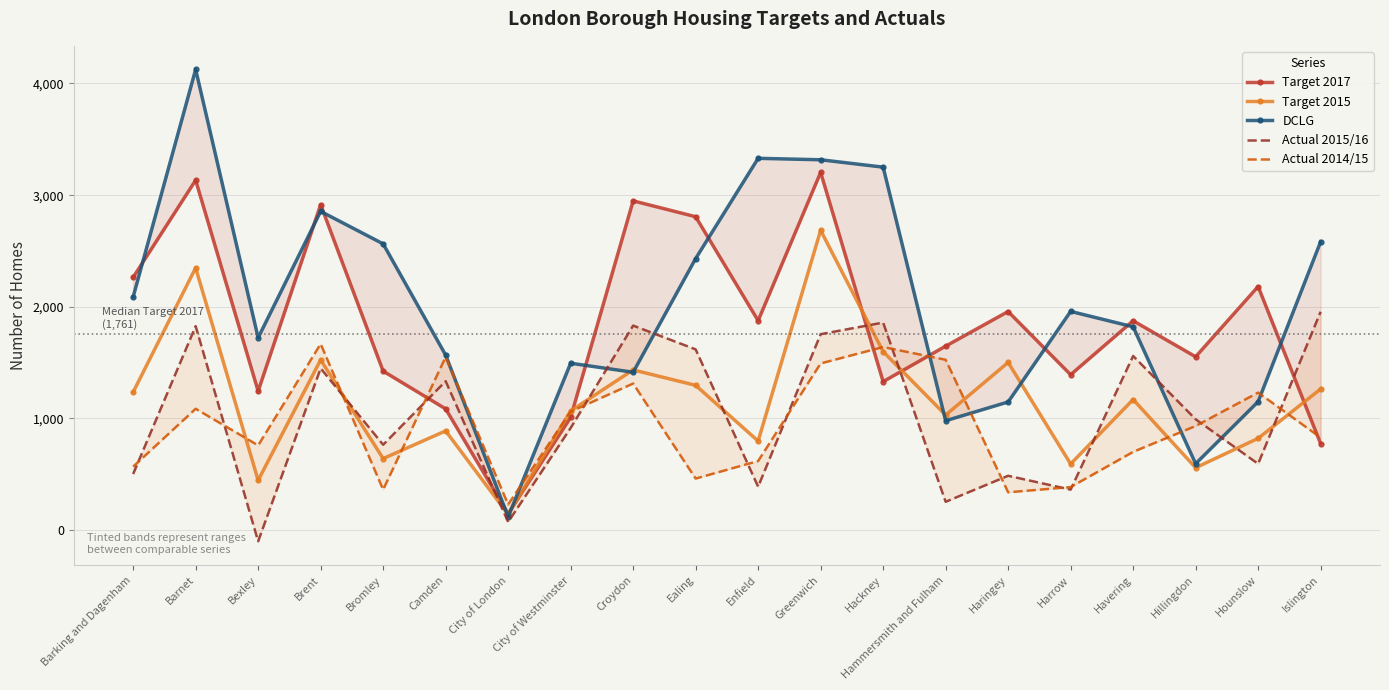

What is the value of the Actual 2014/15 point at the 20th from the left?

829